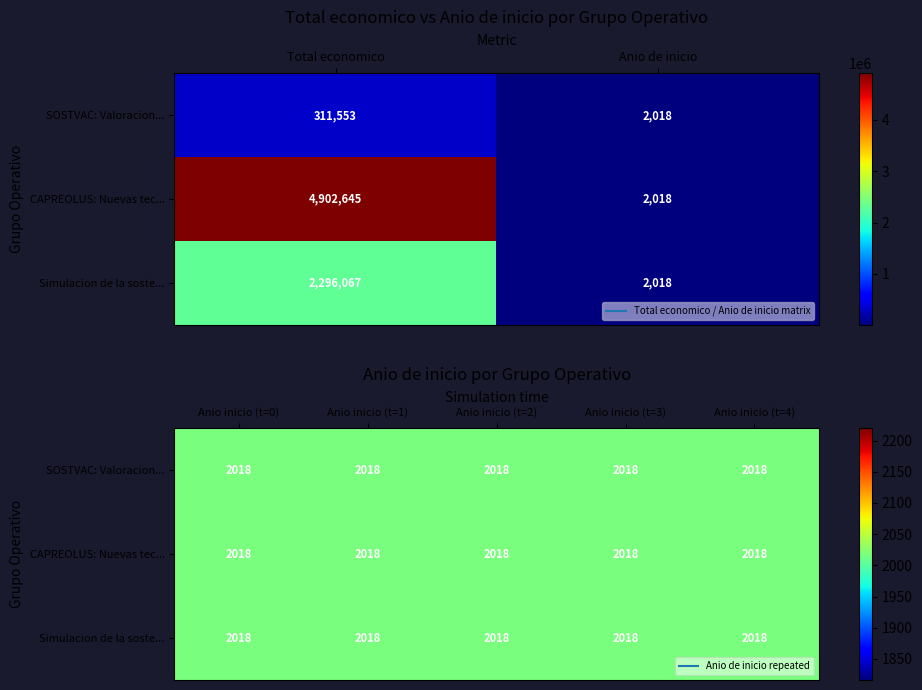

Between 0 and 1, which series saw the biggest shift?

CAPREOLUS